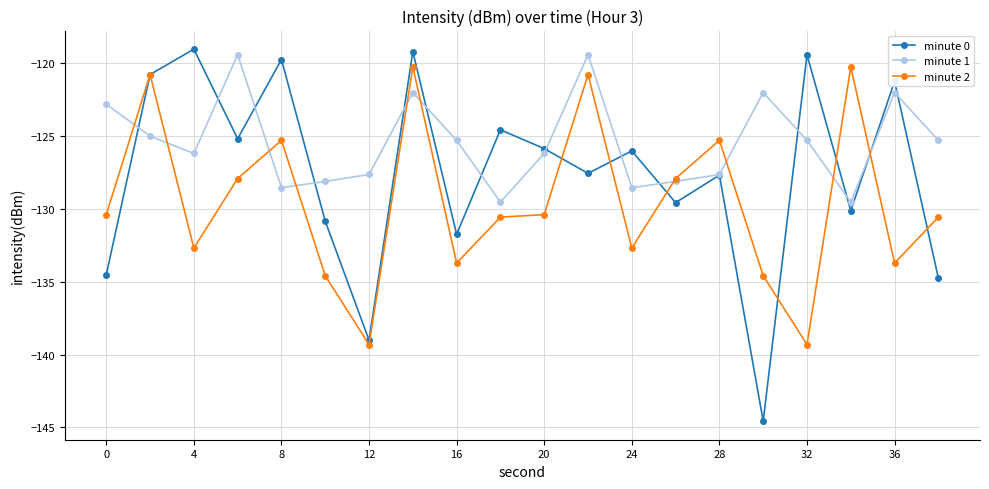

How many interior local valleys does the minute 0 series have?

7